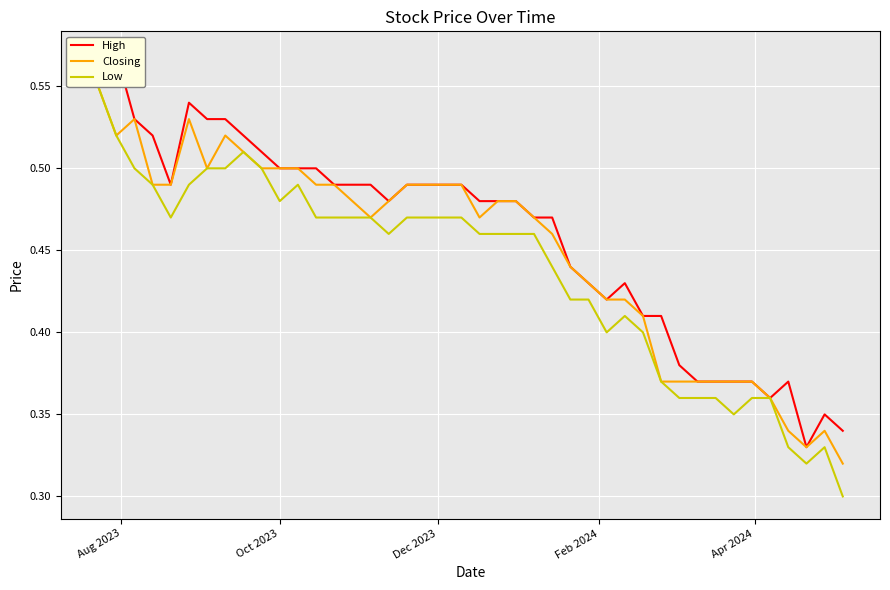

True or false: Low and High cross at least once.

False